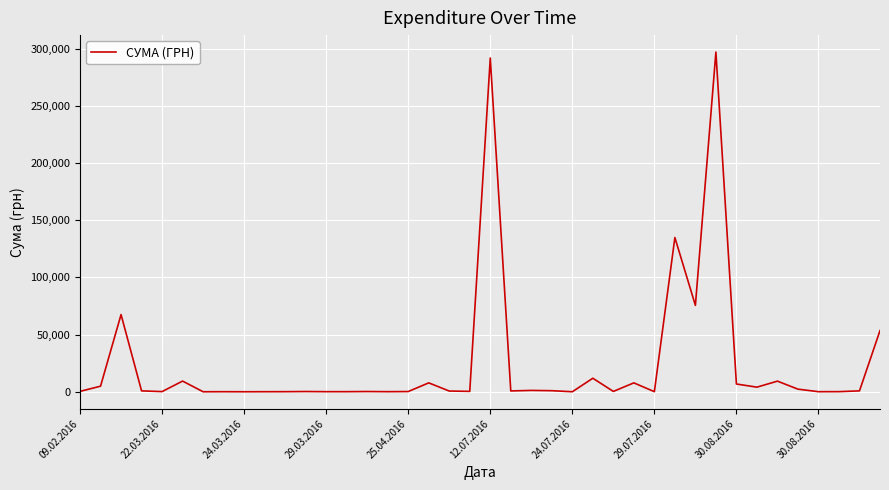

What is the greatest value displayed?

296912.8